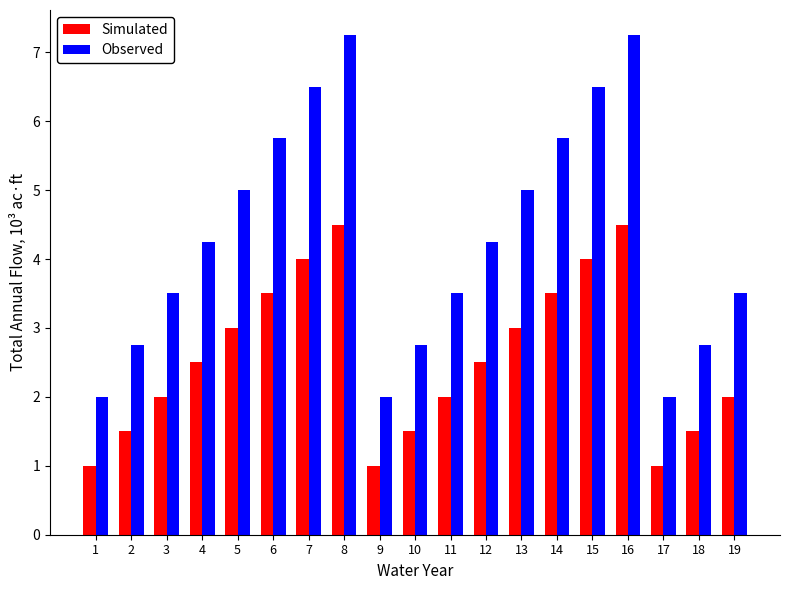

Does the chart contain any negative values?

No